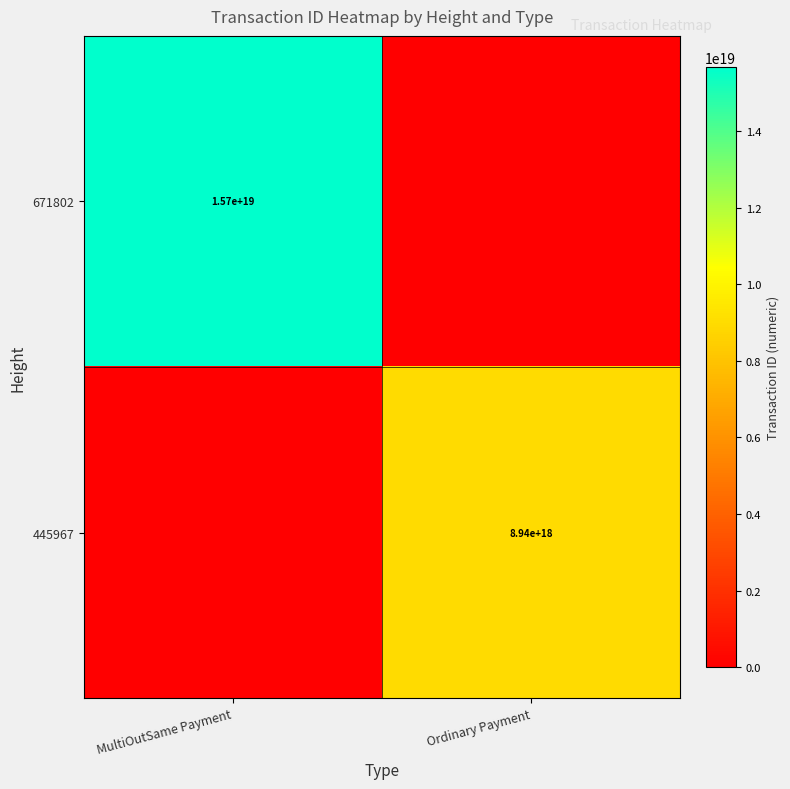

How many categories are shown in the chart?

2